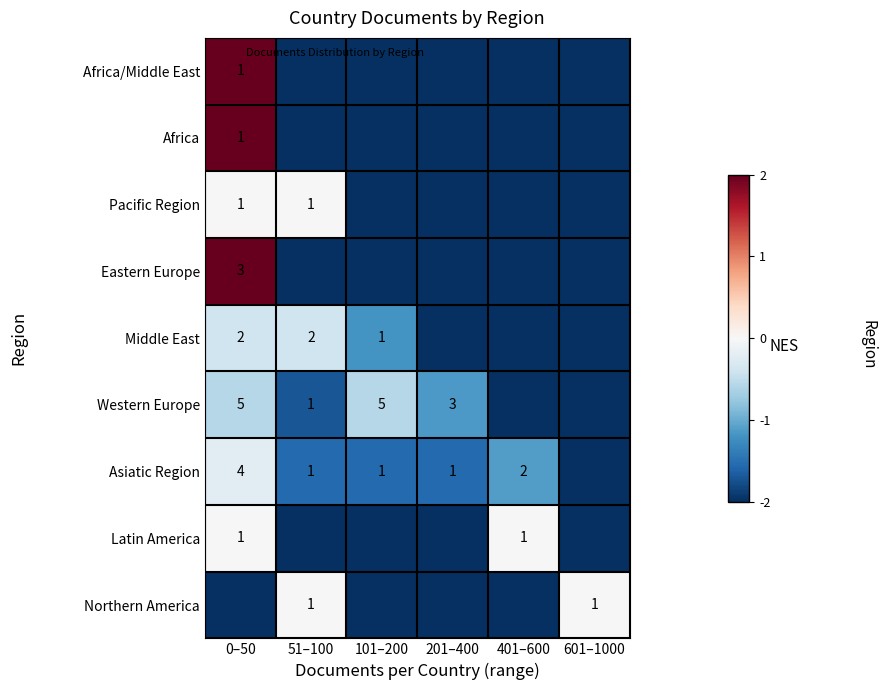

What is the spread (max minus min) of values at 601–1000?

2.0